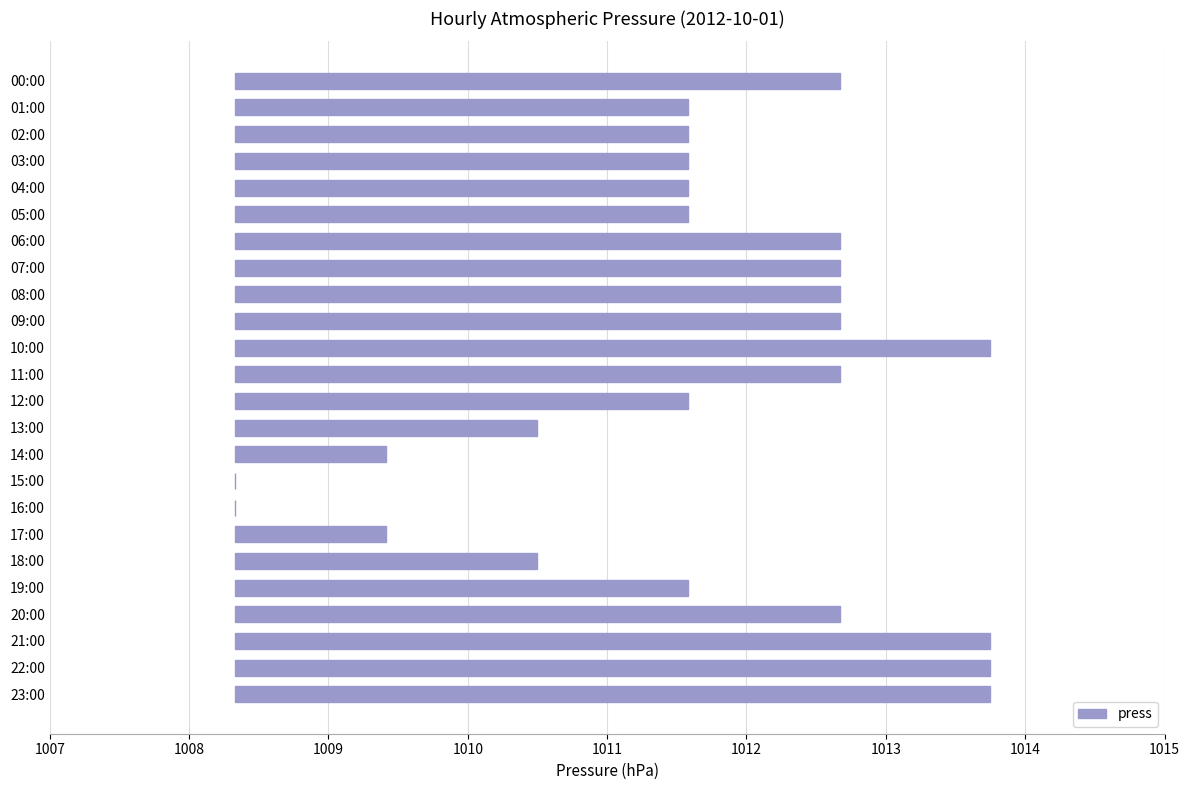

Reading left to right, extract all data points from this chart.

4.3	3.2	3.2	3.2	3.2	3.2	4.3	4.3	4.3	4.3	5.4	4.3	3.2	2.2	1.1	0.0	0.0	1.1	2.2	3.2	4.3	5.4	5.4	5.4